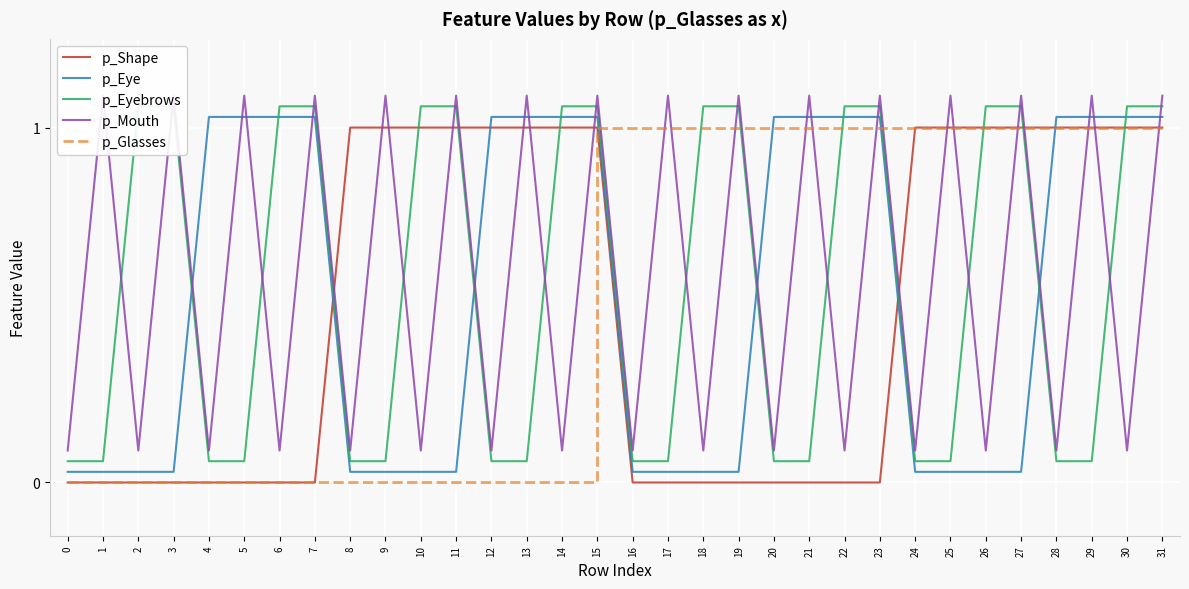

List the labels in order of p_Eye value, smallest first.

0, 1, 2, 3, 8, 9, 10, 11, 16, 17, 18, 19, 24, 25, 26, 27, 4, 5, 6, 7, 12, 13, 14, 15, 20, 21, 22, 23, 28, 29, 30, 31